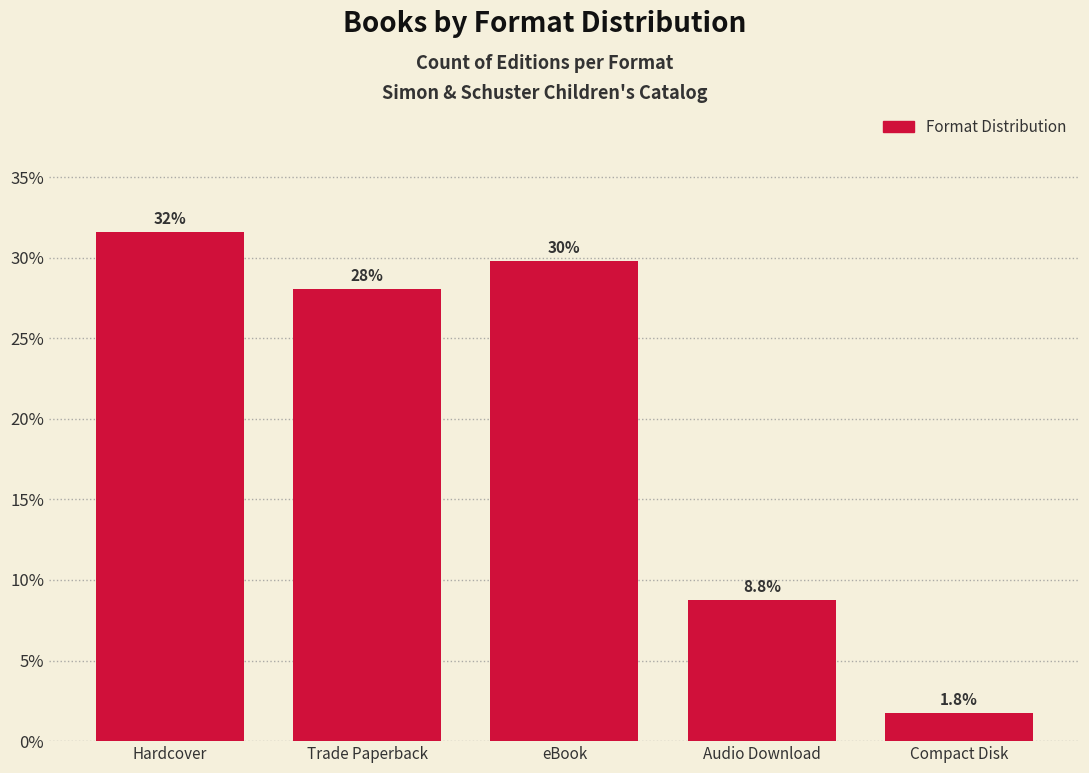

Reading left to right, extract all data points from this chart.

31.6	28.1	29.8	8.8	1.8